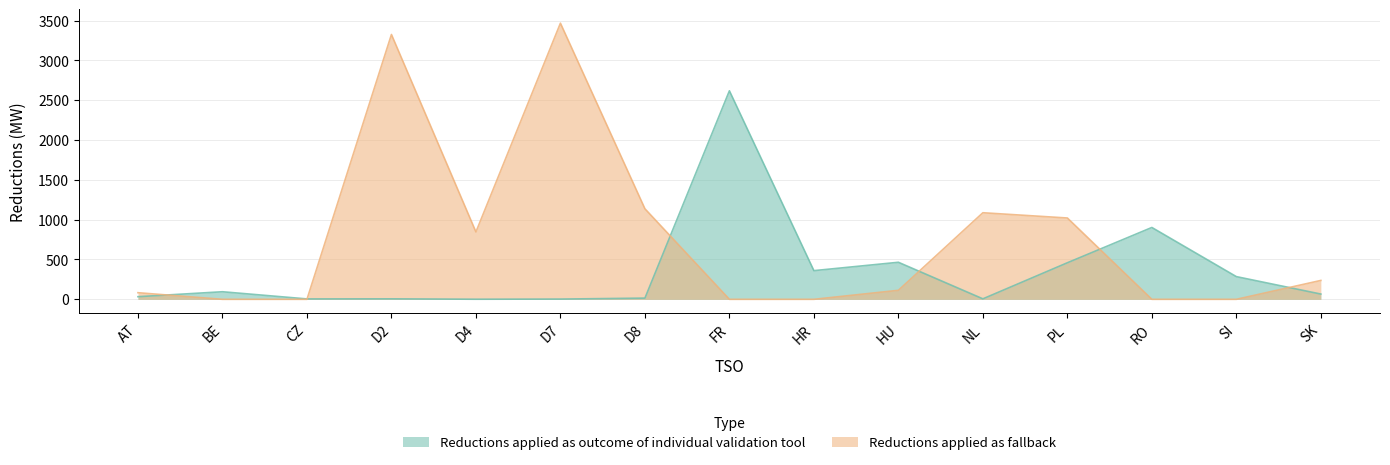

True or false: Reductions applied as fallback has more than 0 points higher than both neighbors.

True